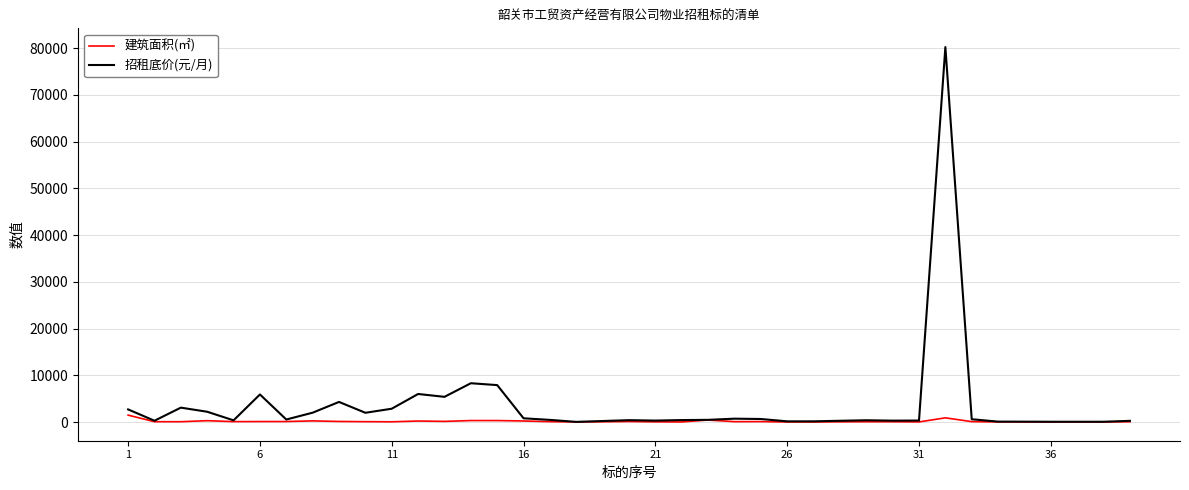

Which series has the widest spread of values?

招租底价(元/月)